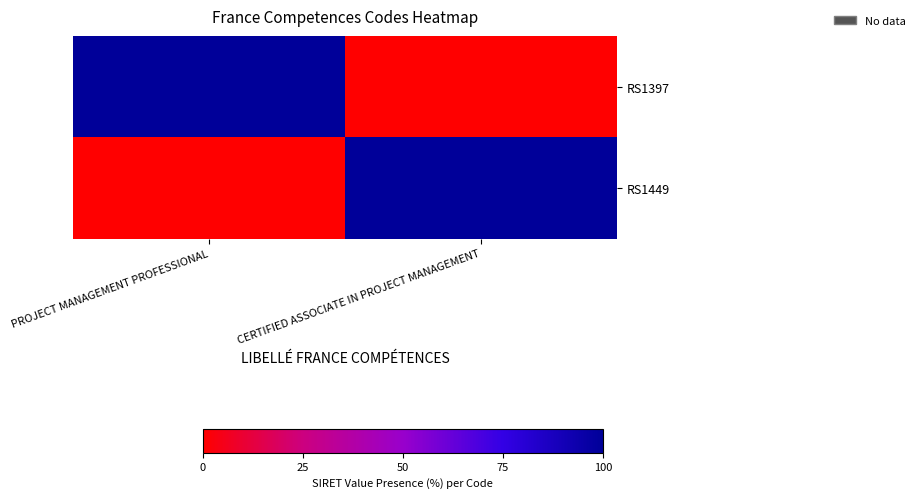

How many series are shown in this chart?

2